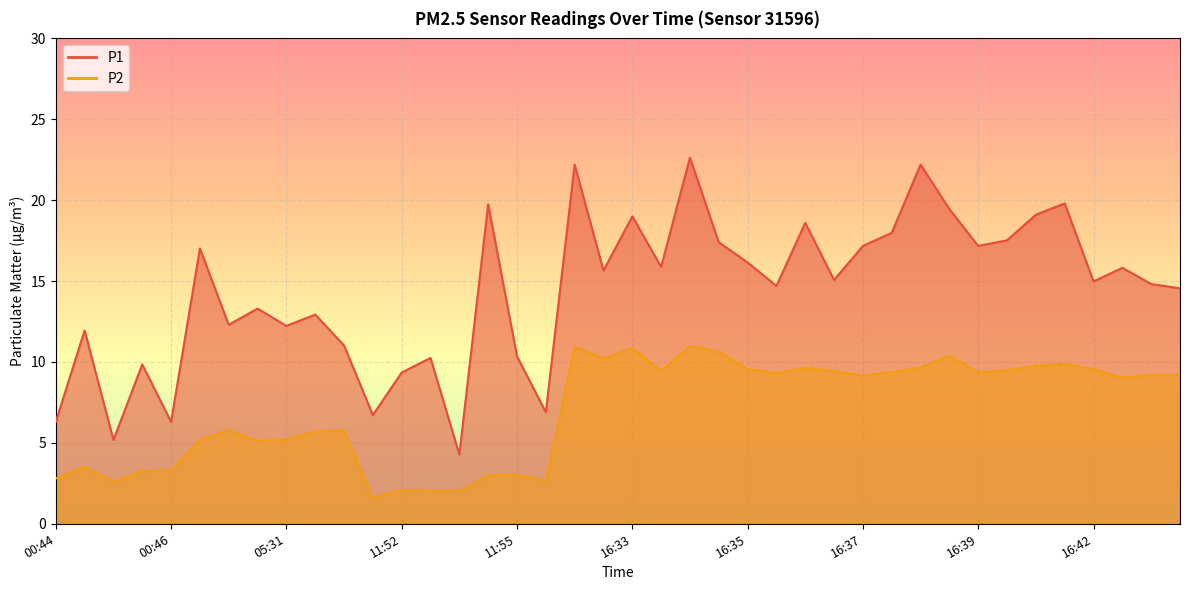

Rank the series at 16:35 from lowest to highest value.

P2, P1